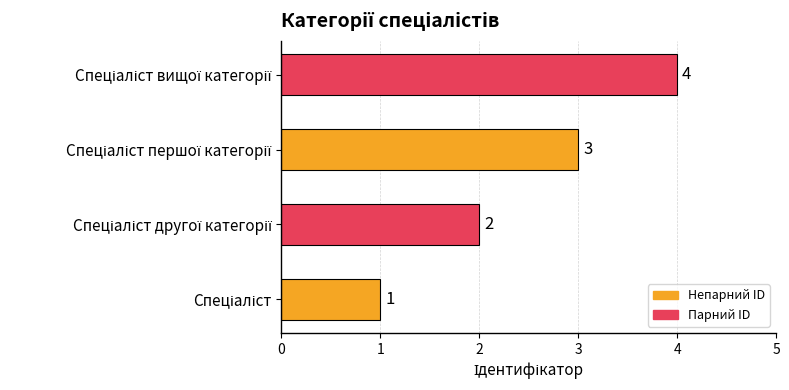

What is the maximum value shown in the chart?

4